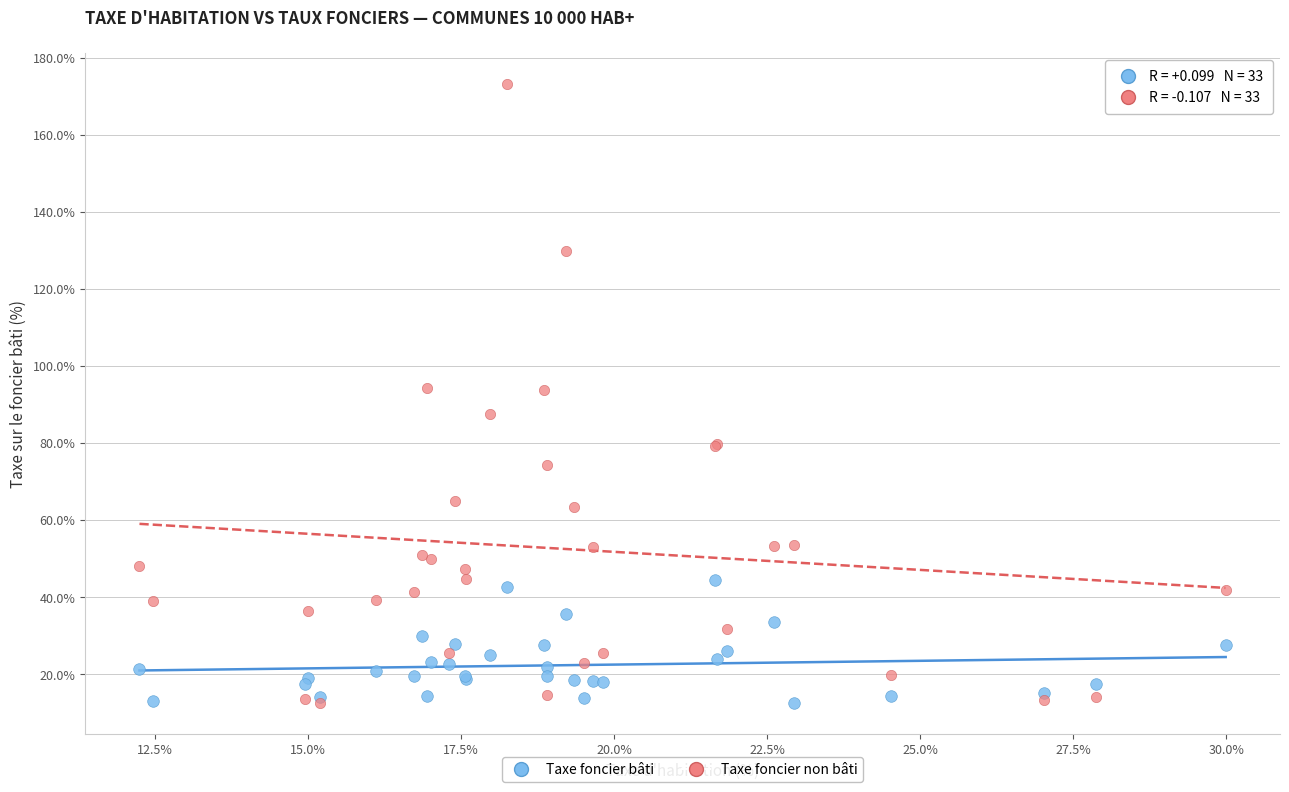

Which series has the widest spread of Y values?

Taxe foncier non bâti